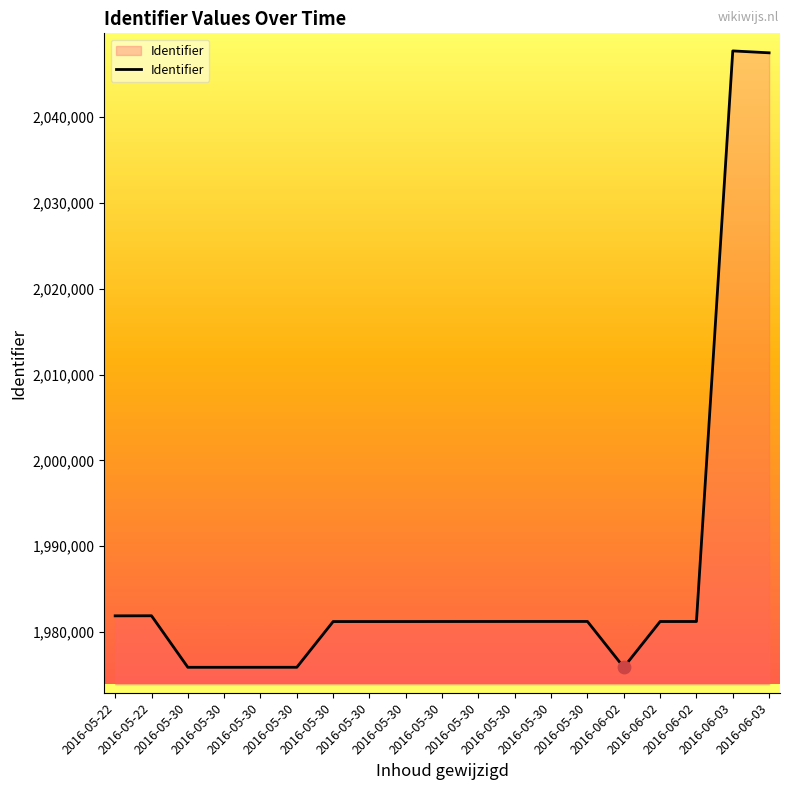

What is the ratio of the value at 2016-05-22 to the value at 2016-05-30?

1.0